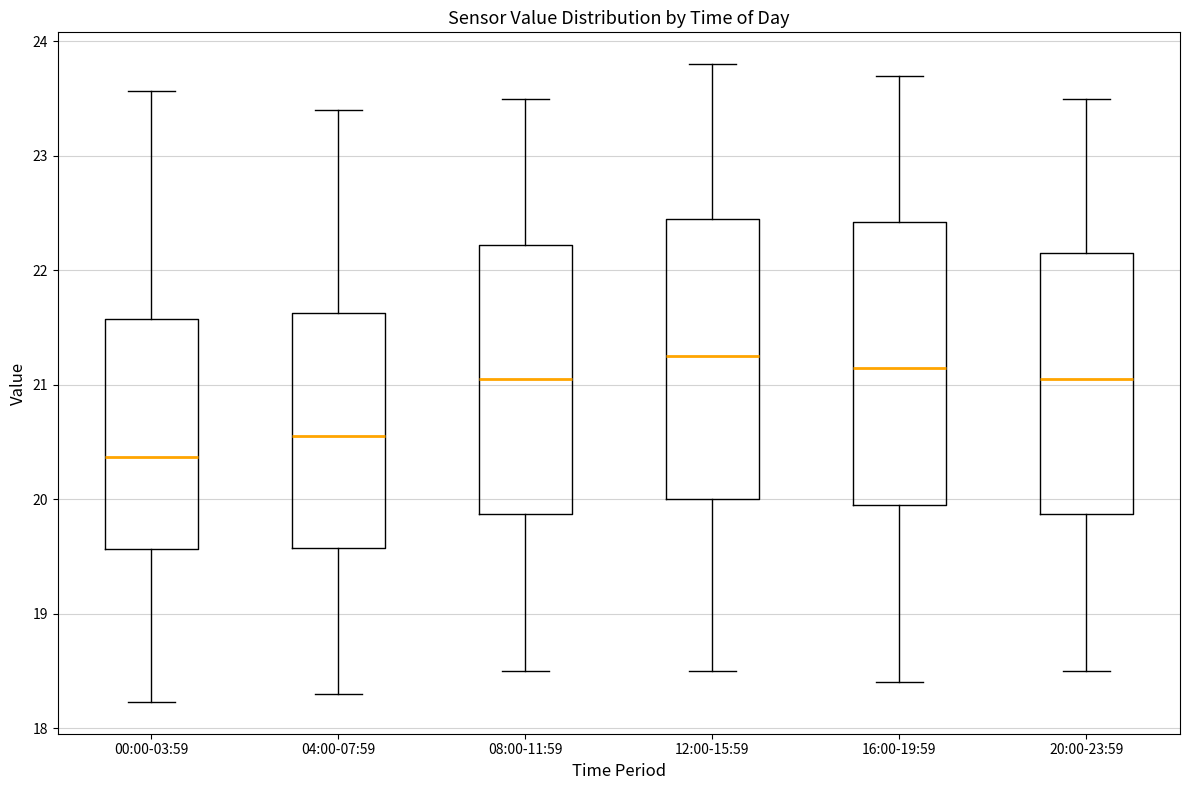

Which box has the highest median line?

12:00-15:59